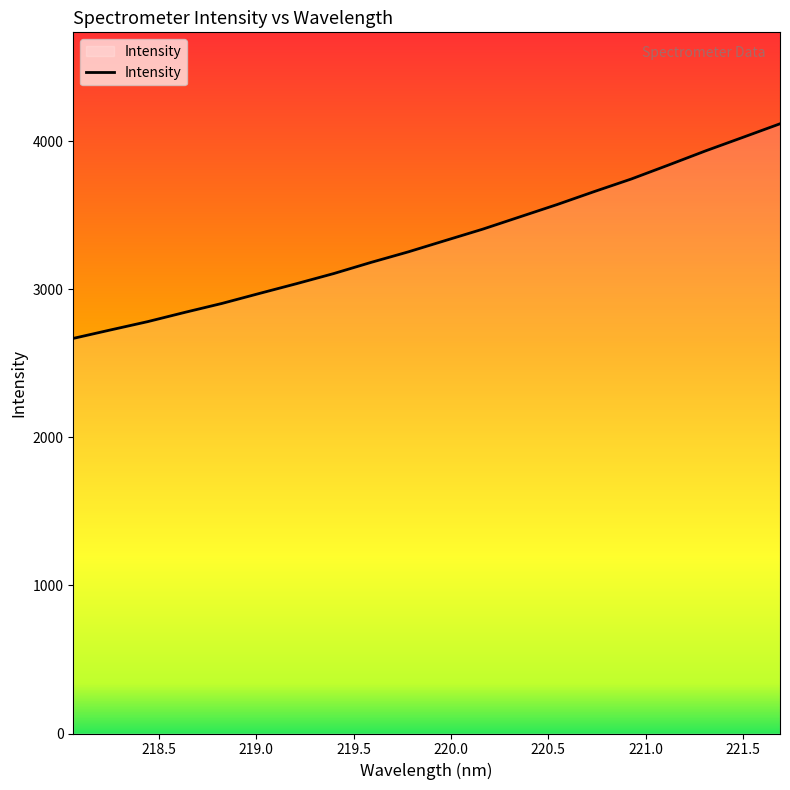

What is the greatest value displayed?

4118.6